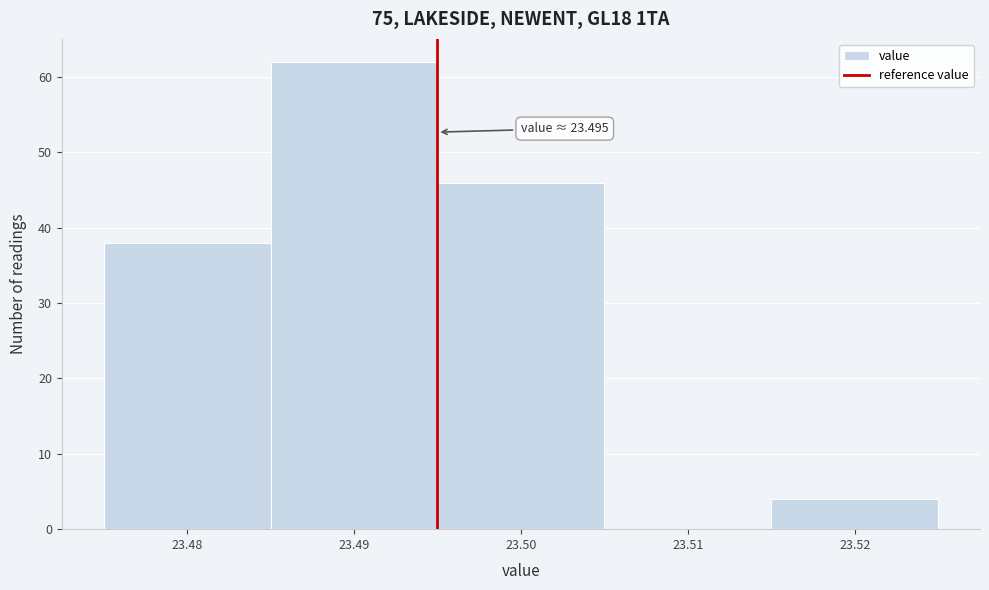

Which range on the x-axis has the tallest bar?

23.485 to 23.495